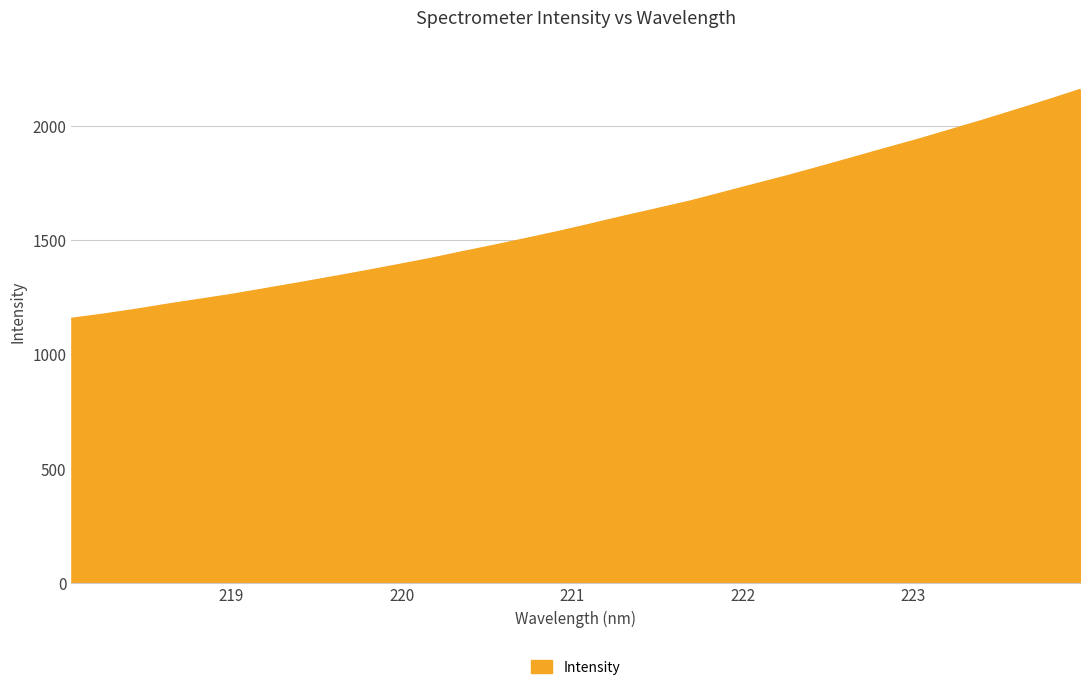

What is the maximum value shown in the chart?

2160.9